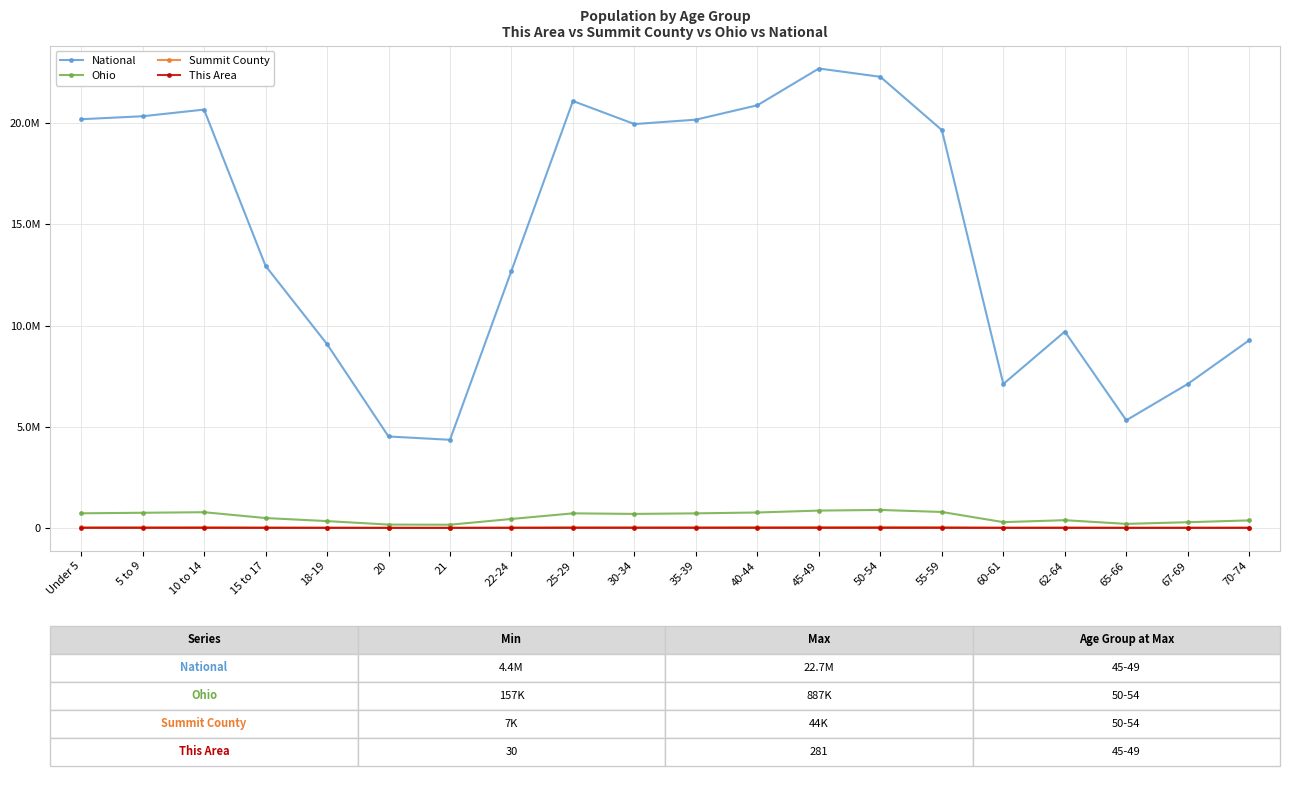

The Ohio series shows 381006 at 62-64. True or false?

True